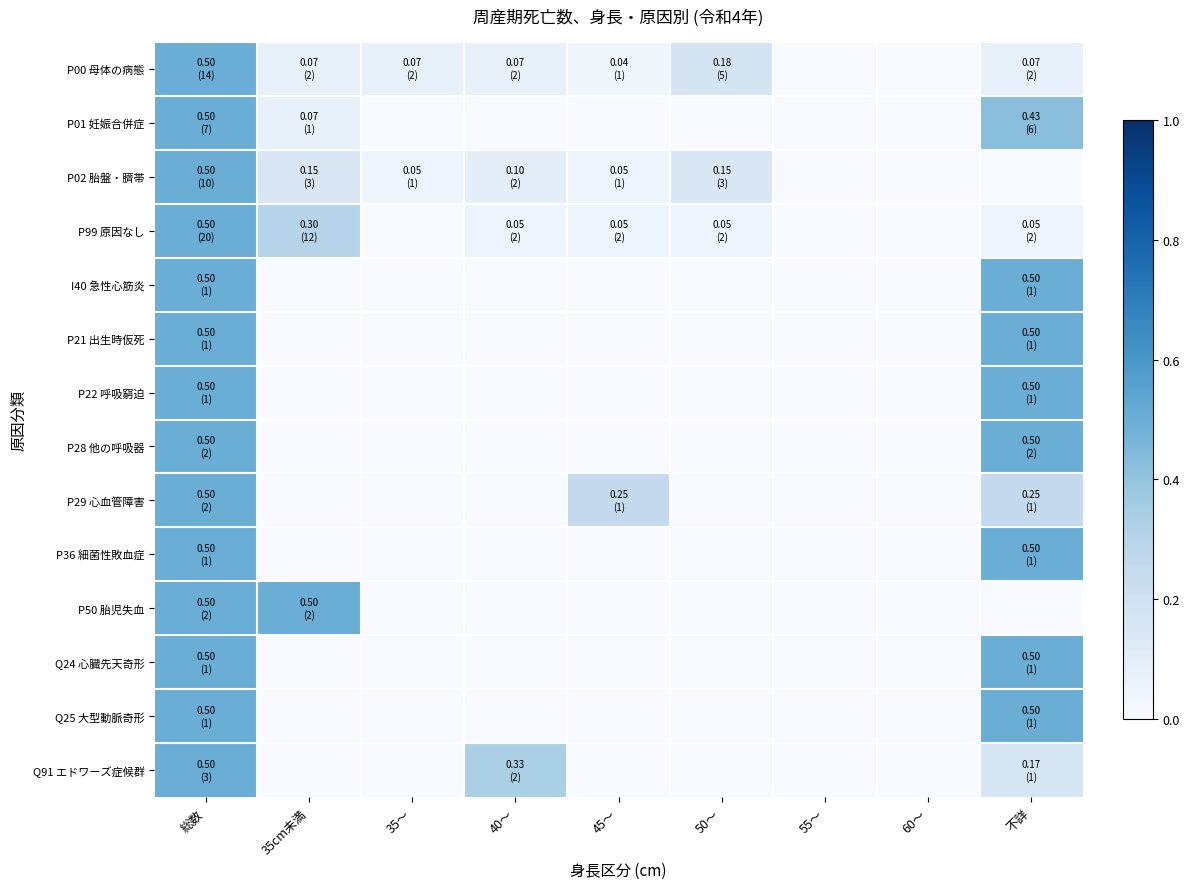

Which series has the largest total across all categories?

P00 母体の病態